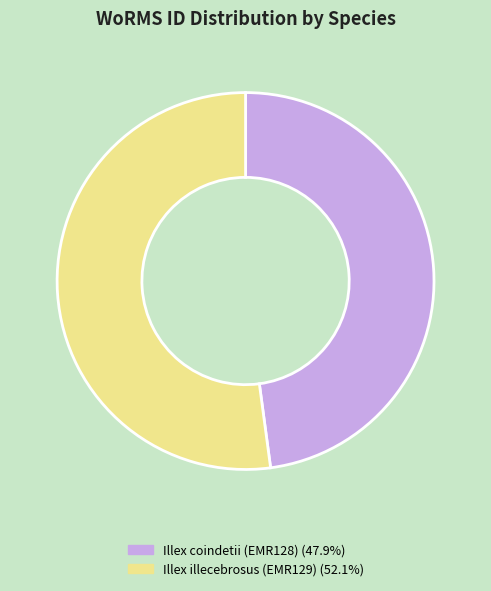

Do Illex coindetii (EMR128) and Illex illecebrosus (EMR129) together represent more than half of the pie?

Yes